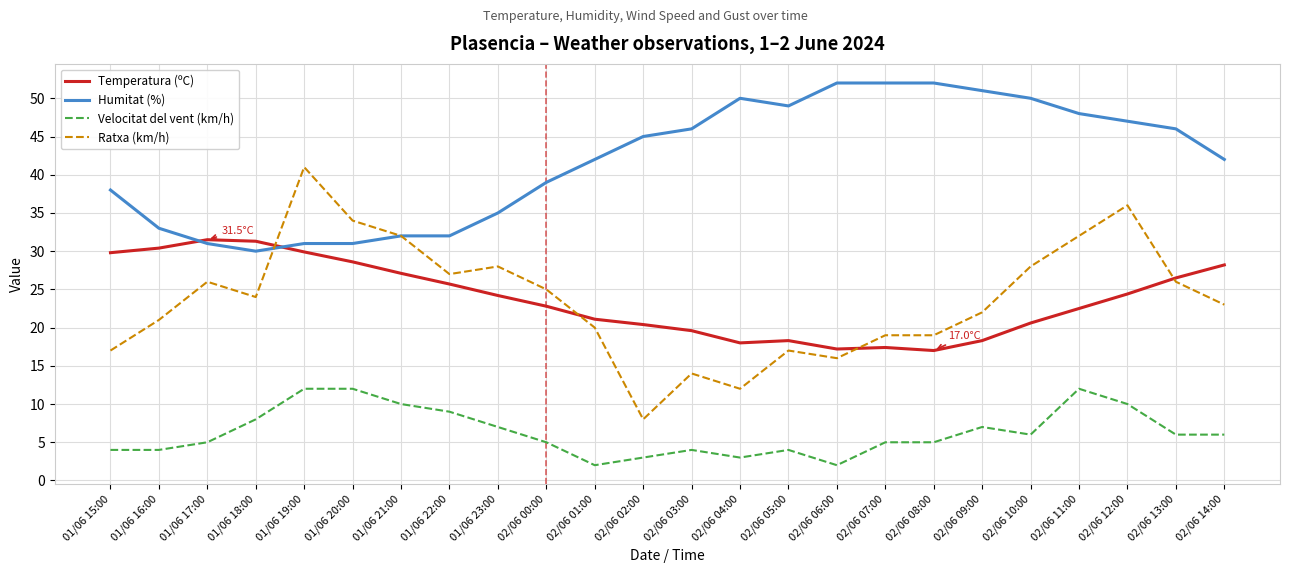

What is the minimum value for Humitat (%)?

30.0